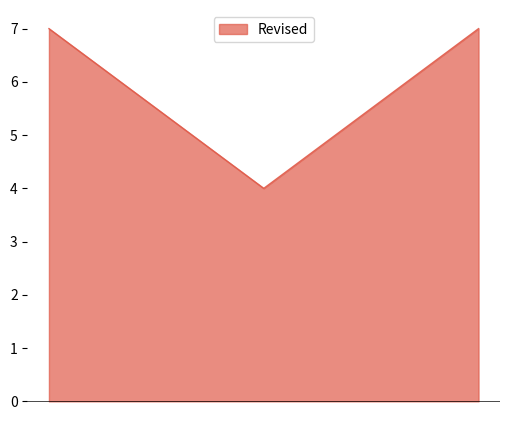

What is the minimum value shown in the chart?

4